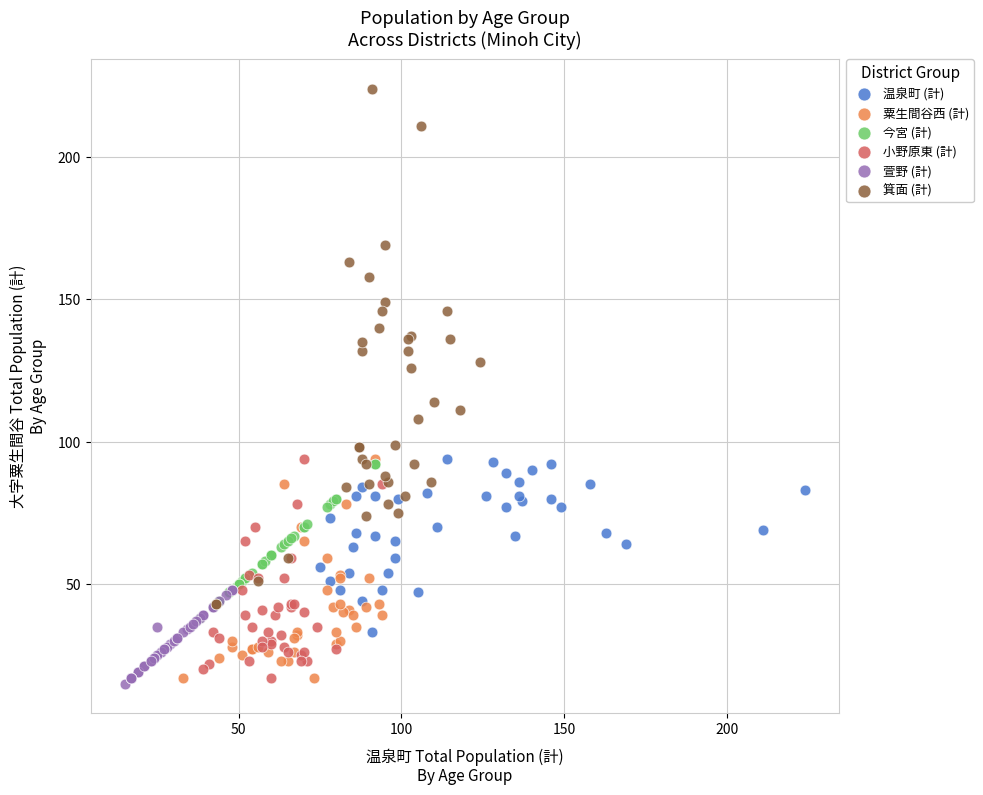

Which series has the largest Y range (max minus min)?

箕面 (計)